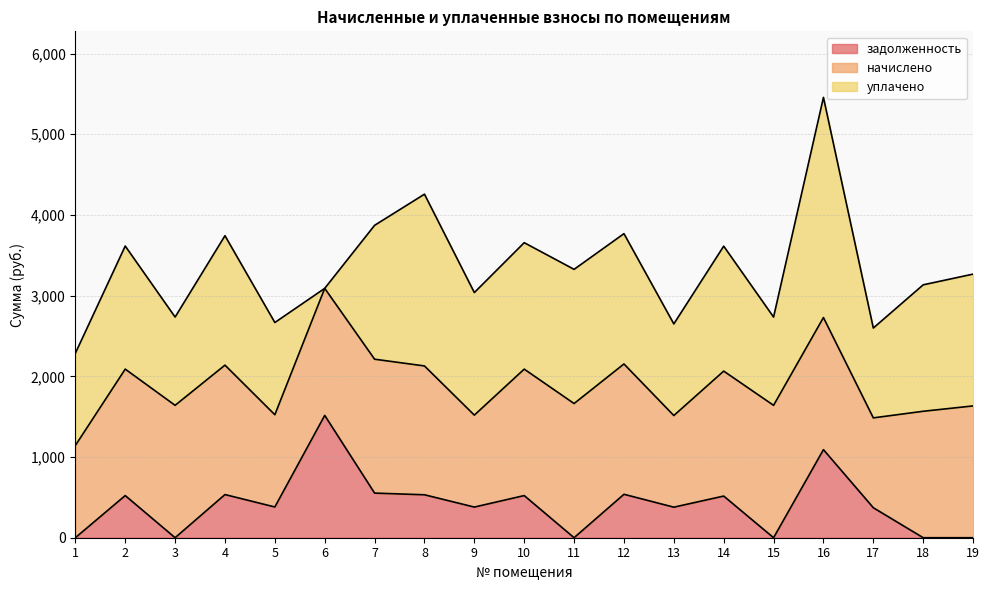

What is the difference between the maximum and minimum values in the уплачено series?

2728.4